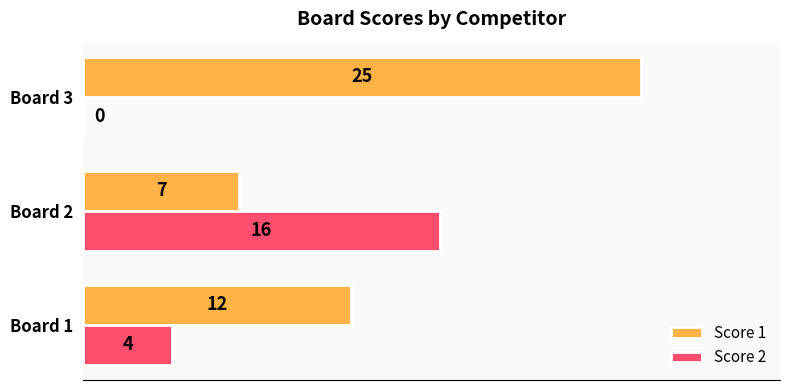

At which category is the sum across all series the highest?

Board 3